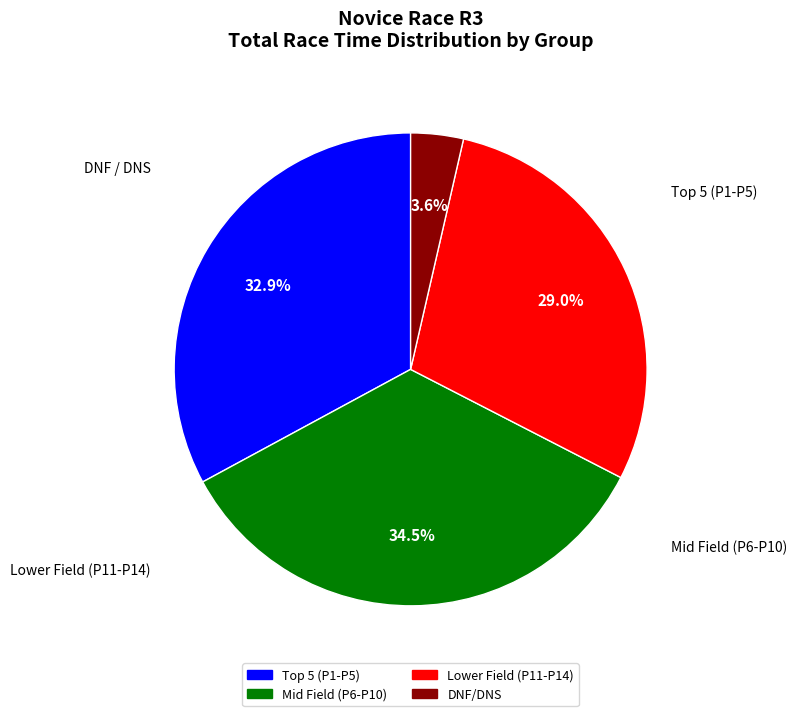

Is there any slice that represents more than half of the pie?

No